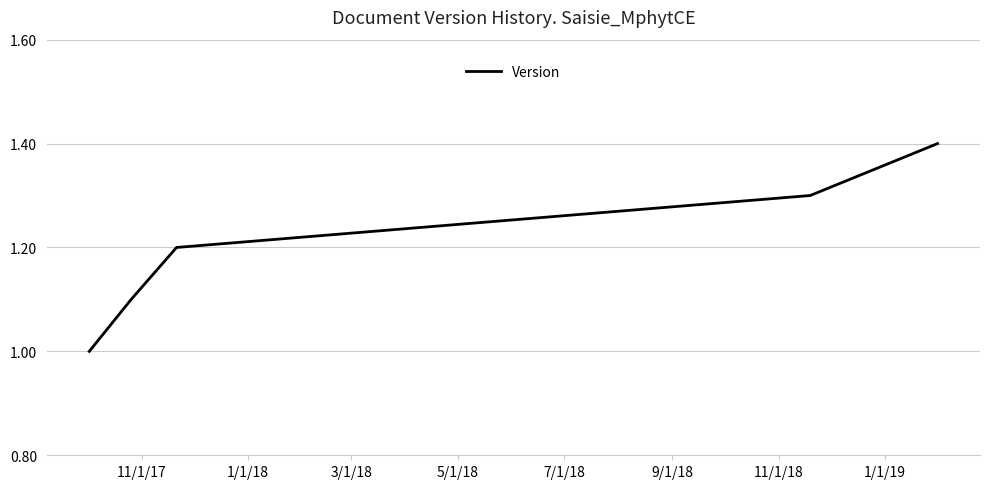

What is the smallest value displayed?

1.0